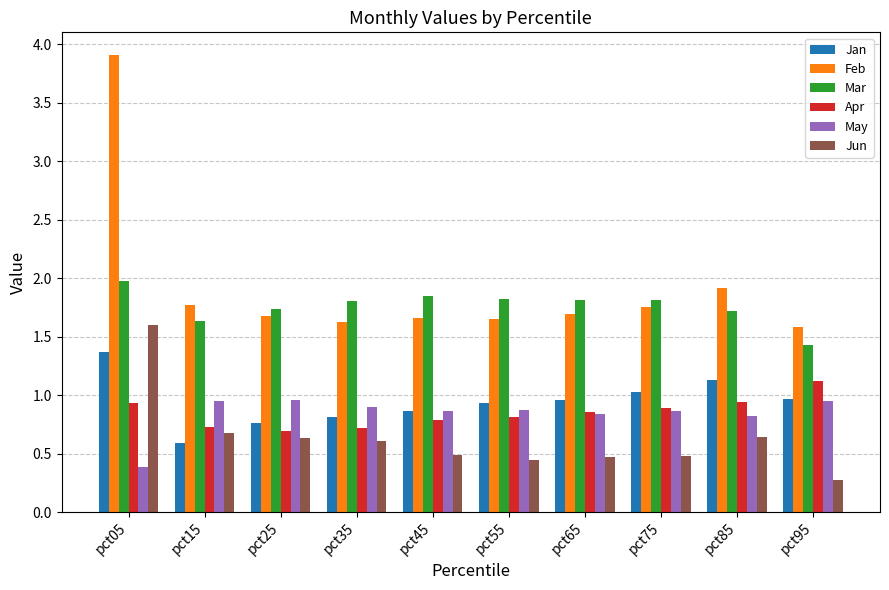

True or false: Apr has a value of 0.8 at pct45.

True